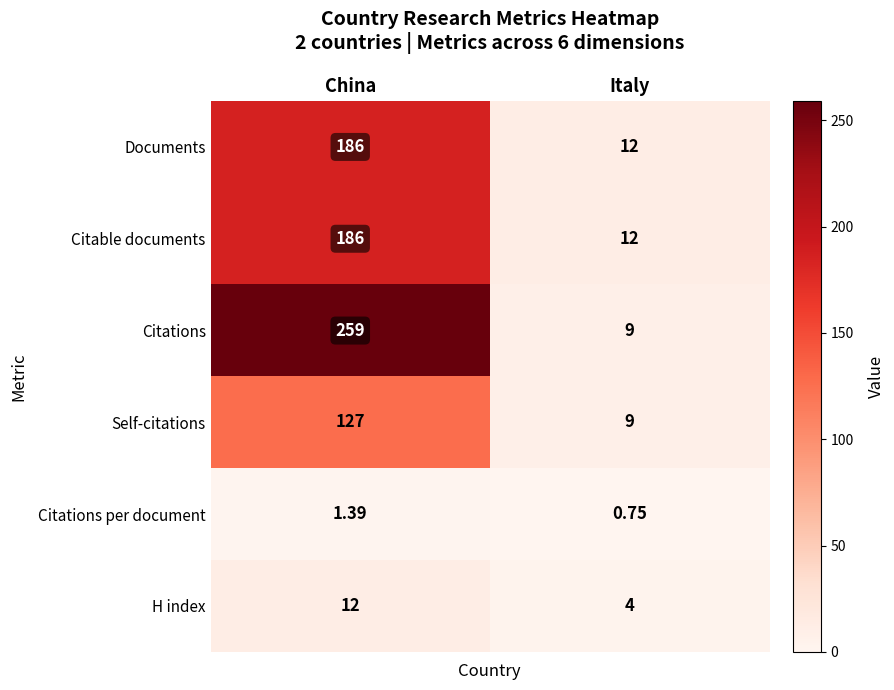

Where is Citations per document nearest to the value 1?

Italy